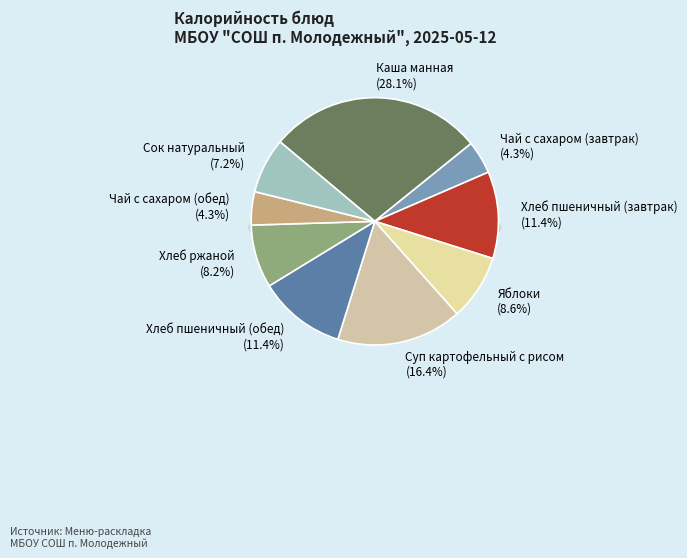

To the nearest percent, what is the difference between the largest and smallest slice percentages?

24%